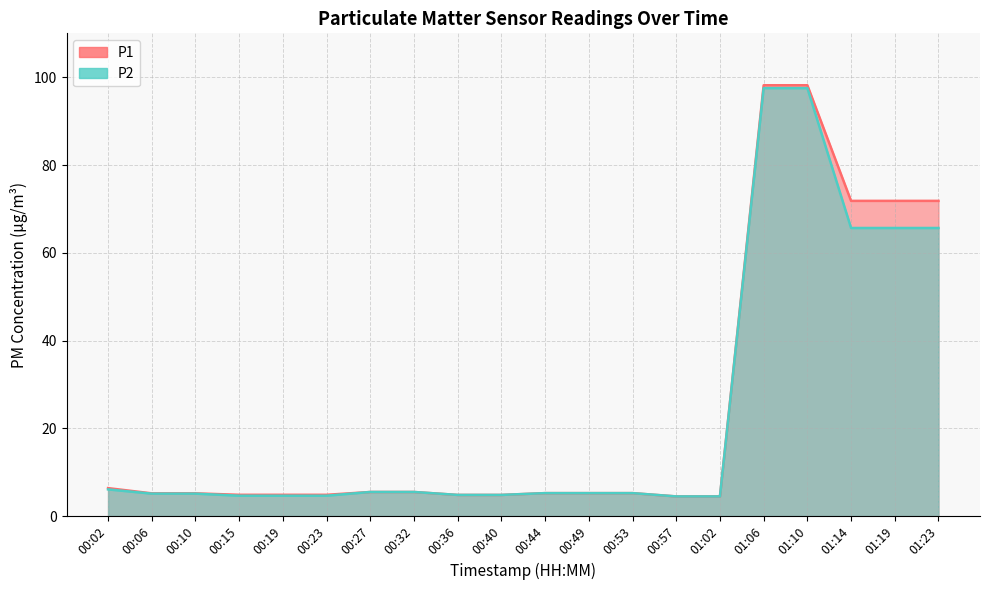

How many distinct data groups are displayed?

2